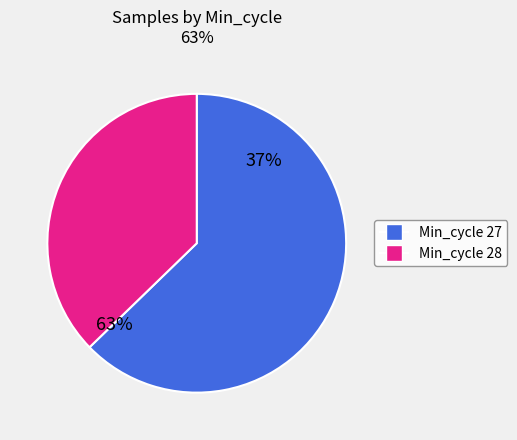

Rank the categories by value from highest to lowest.

Min_cycle_28, Min_cycle_27